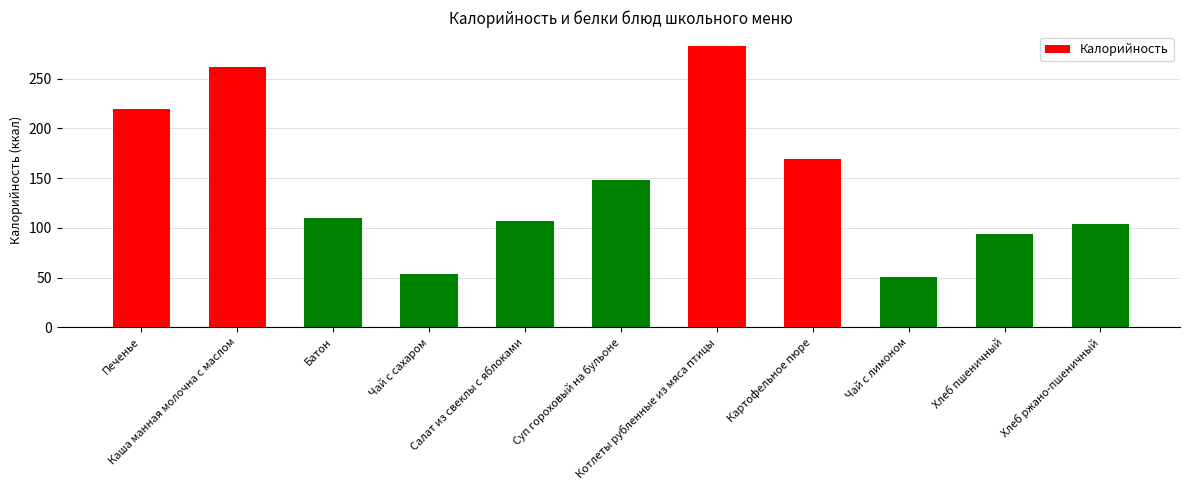

What is the average value?

145.5